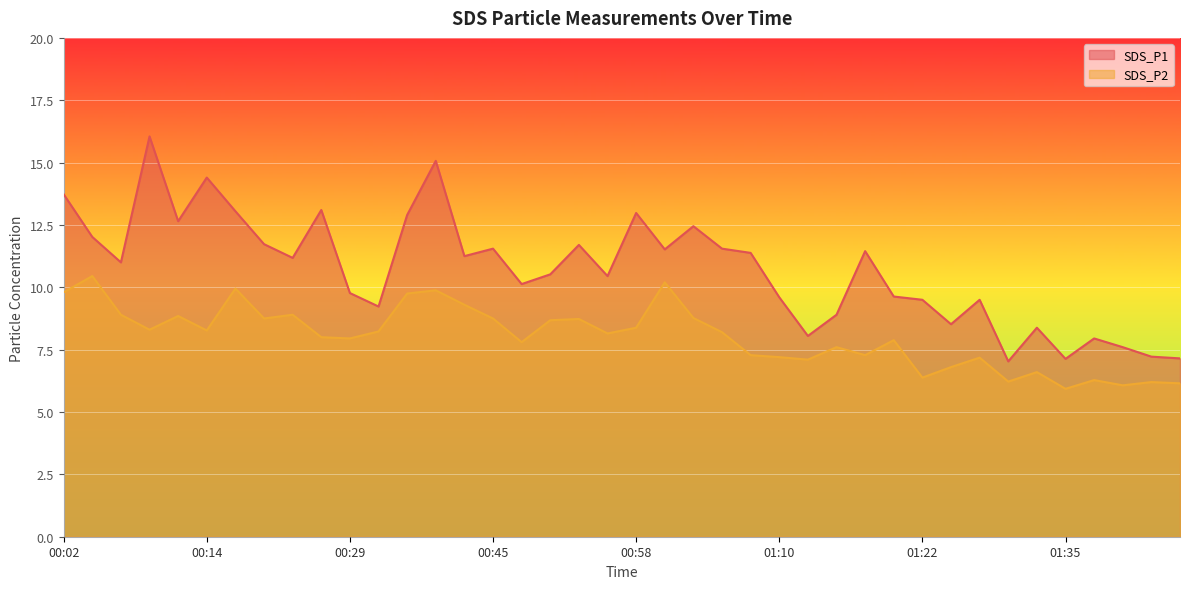

Which has a higher value, 00:11 or 00:42?

00:11